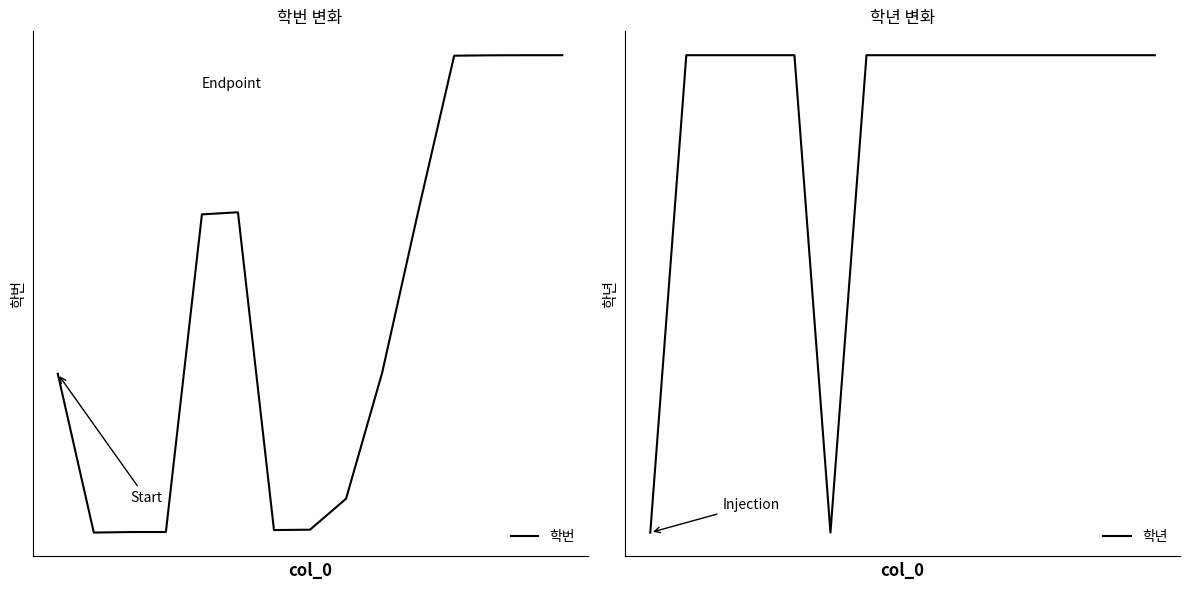

What is the difference between the second highest and second lowest values in the 학년 series?

1